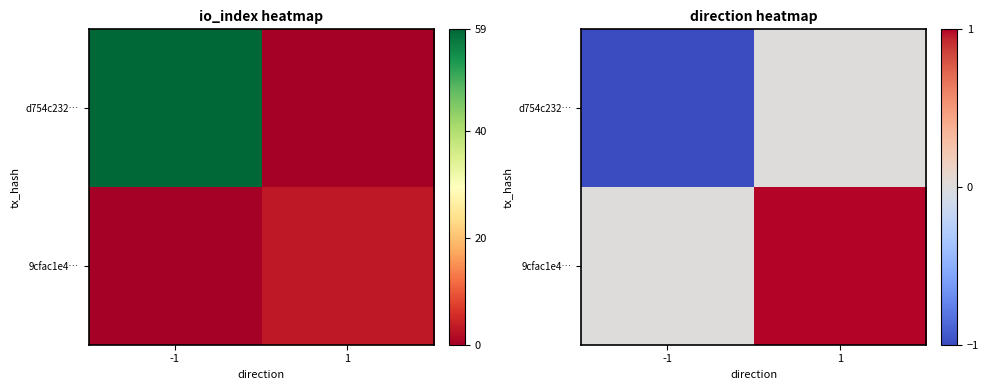

At 1, list the series in order from smallest to largest.

d754c232…, 9cfac1e4…